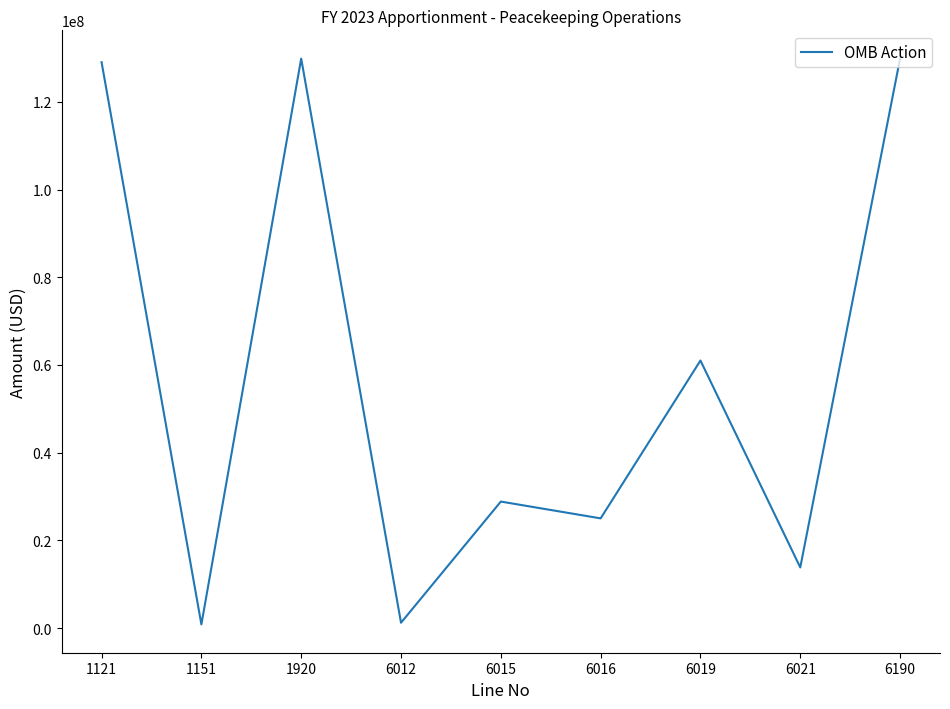

Which has a higher value, 6021 or 1121?

1121